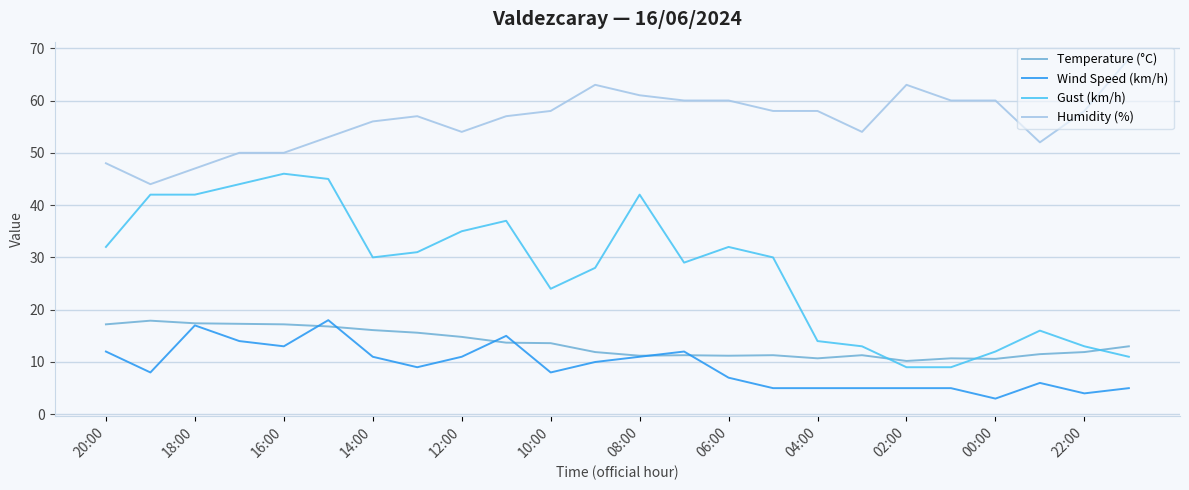

Which series has the largest range (max minus min)?

Gust (km/h)